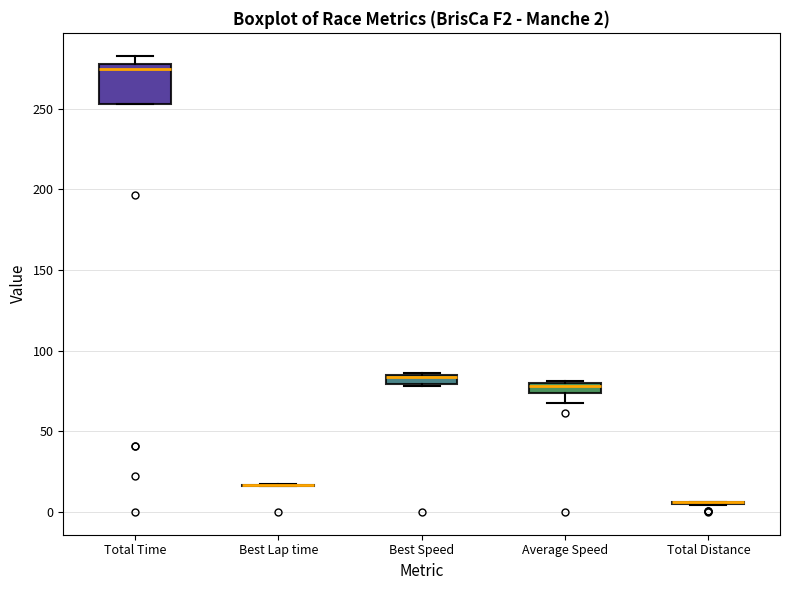

Comparing the boxes themselves (not the whiskers), which one is the tallest?

Total Time